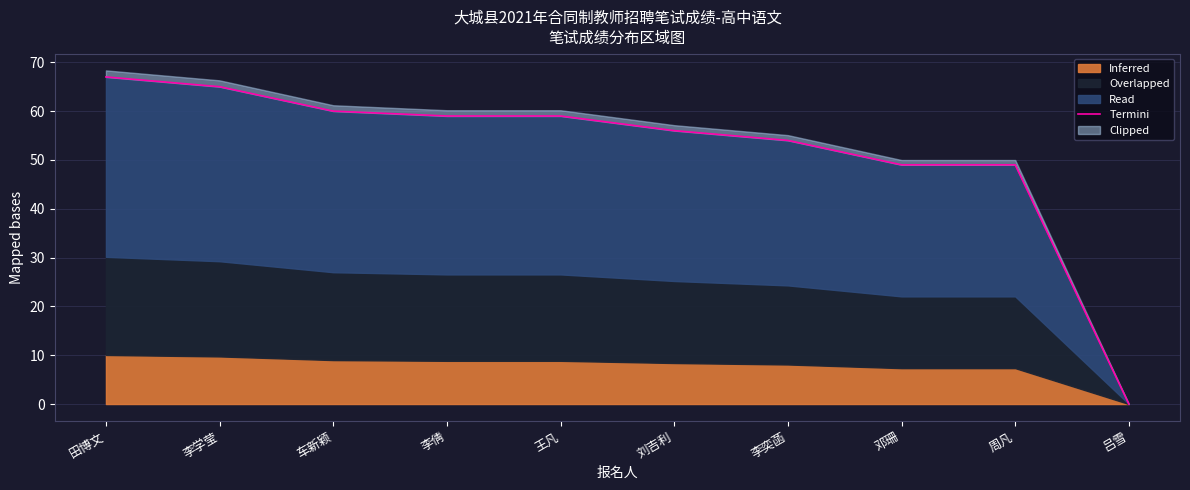

What is the label of the 3rd point from the left?

车新颖